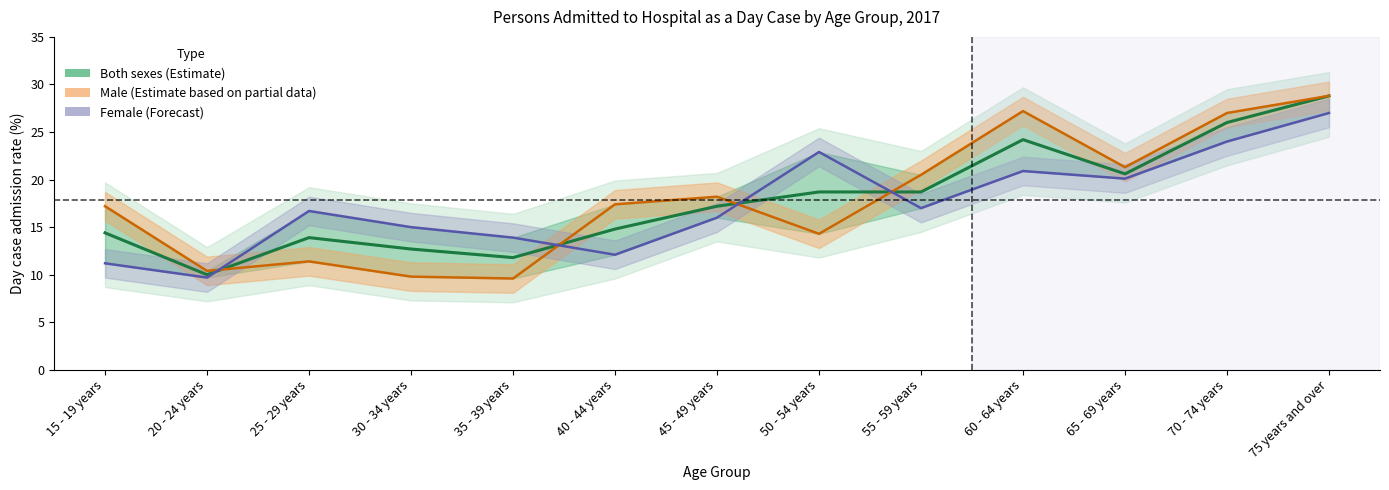

True or false: Male (Estimate based on partial data) and Female (Forecast) intersect in this chart.

True